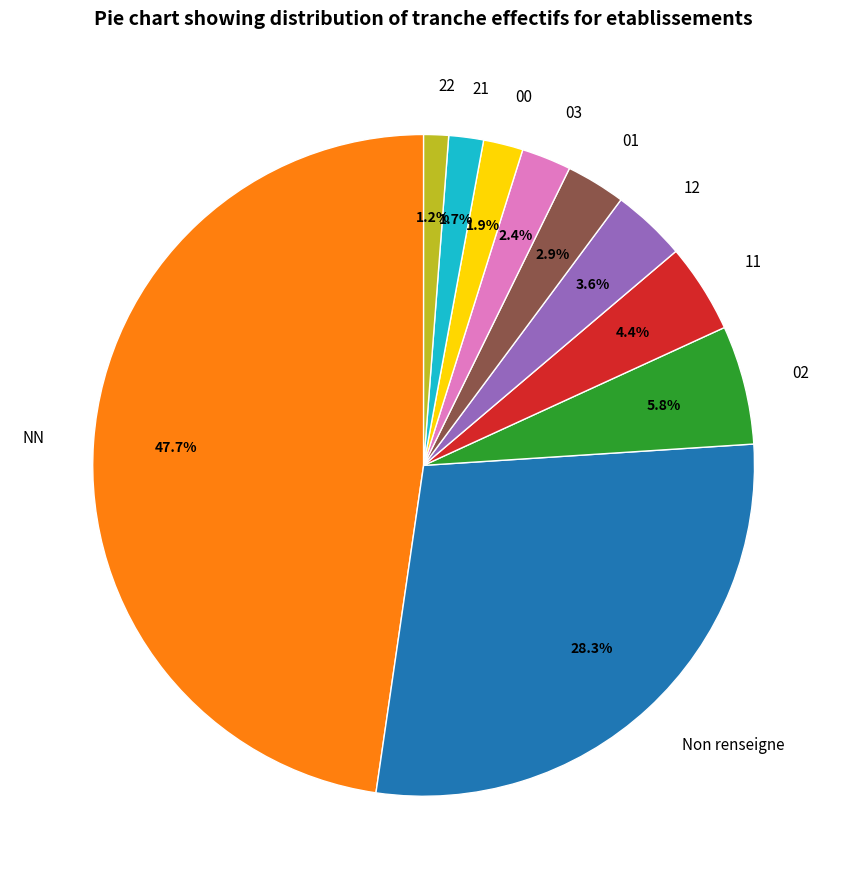

What percentage is the 12 slice, to the nearest percent?

4%